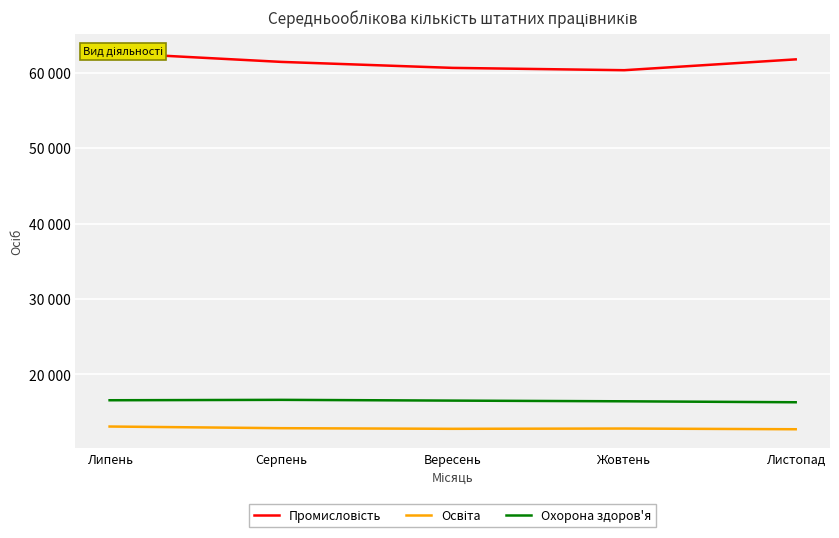

What is the label of the 1st point from the right?

Листопад